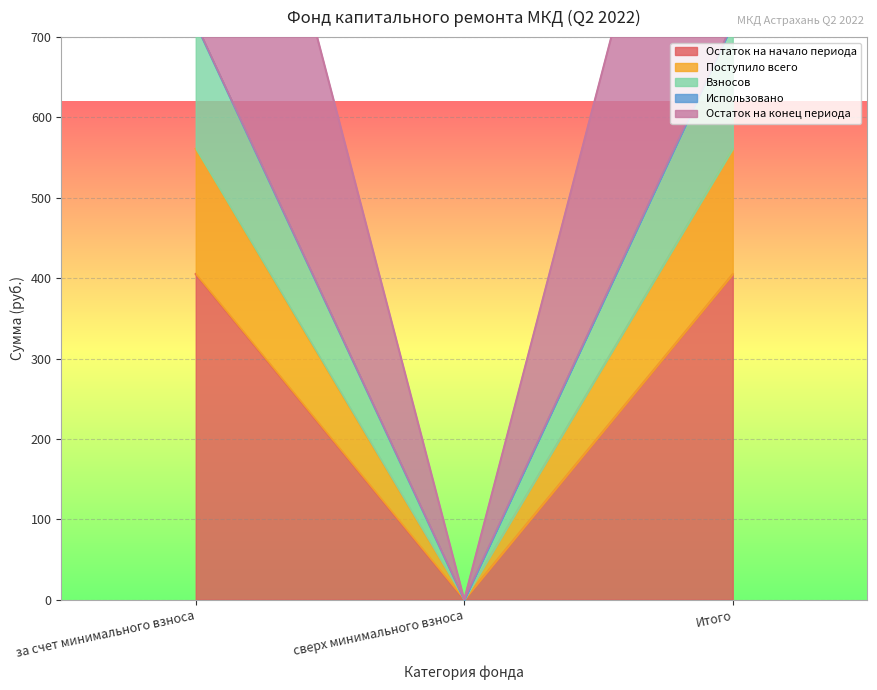

The value of Остаток на конец периода at сверх минимального взноса is 0.0. True or false?

True